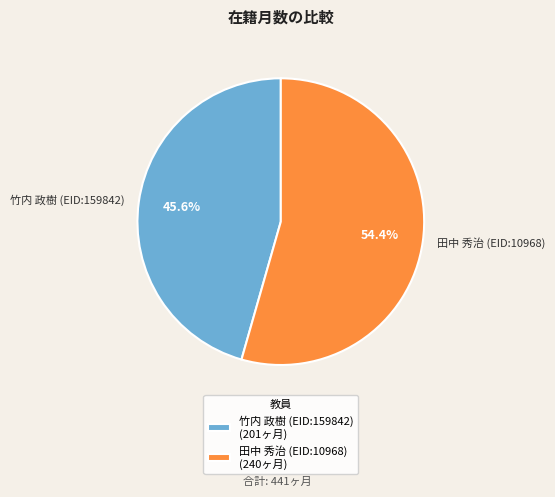

The 田中 秀治 (EID:10968) slice represents 54% of the pie. True or false?

True